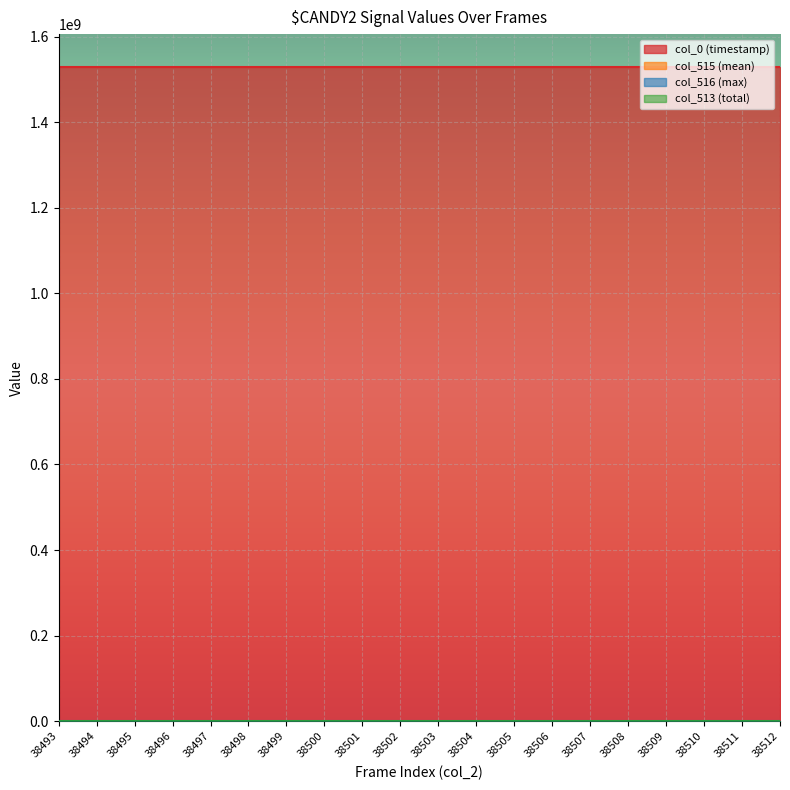

What is the value of the col_515 (mean) point at the 3rd from the left?

19807.0